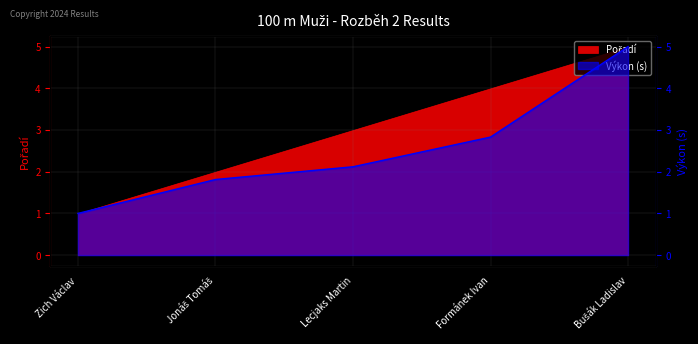

List the labels in order of value, smallest first.

Zich Václav, Jonáš Tomáš, Lecjaks Martin, Formánek Ivan, Bušák Ladislav